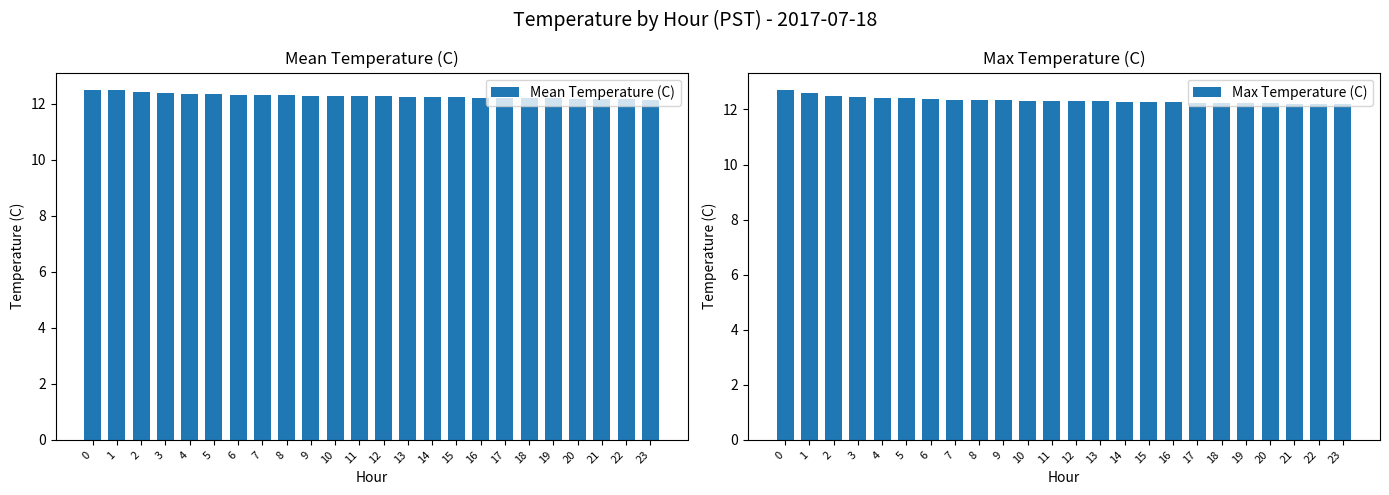

Rank the series by their average value, from lowest to highest.

Mean Temperature (C), Max Temperature (C)